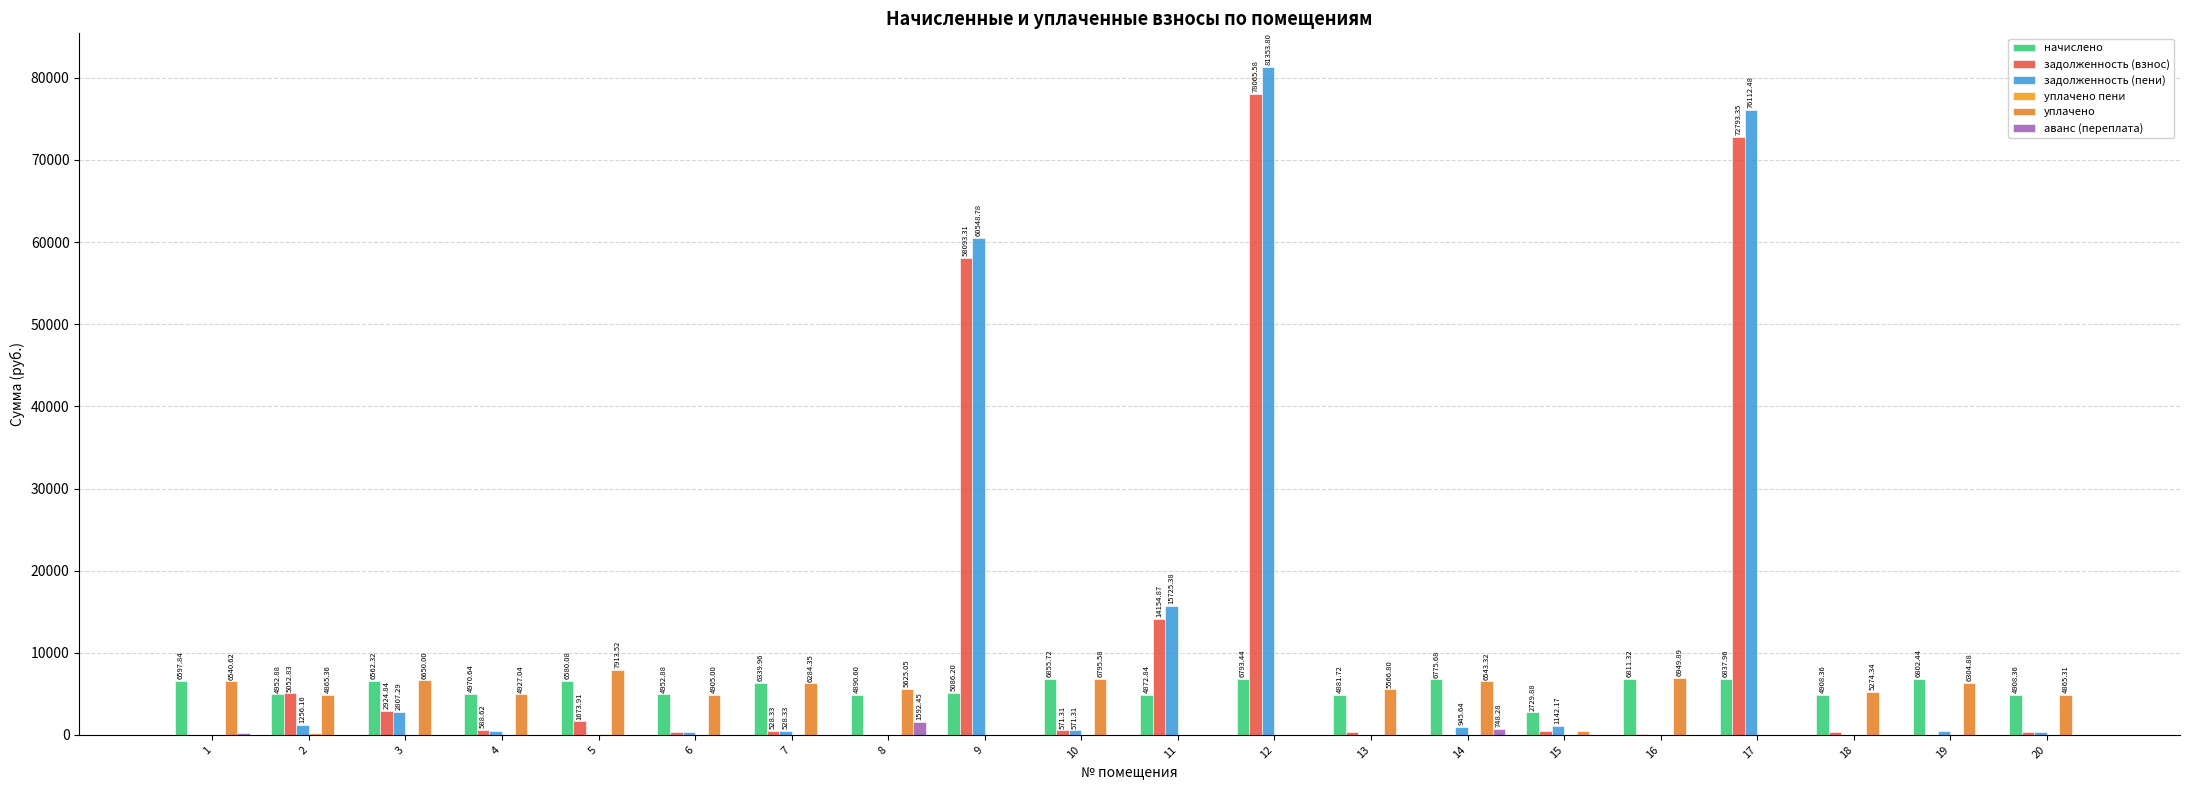

Count the number of categories in the chart.

20